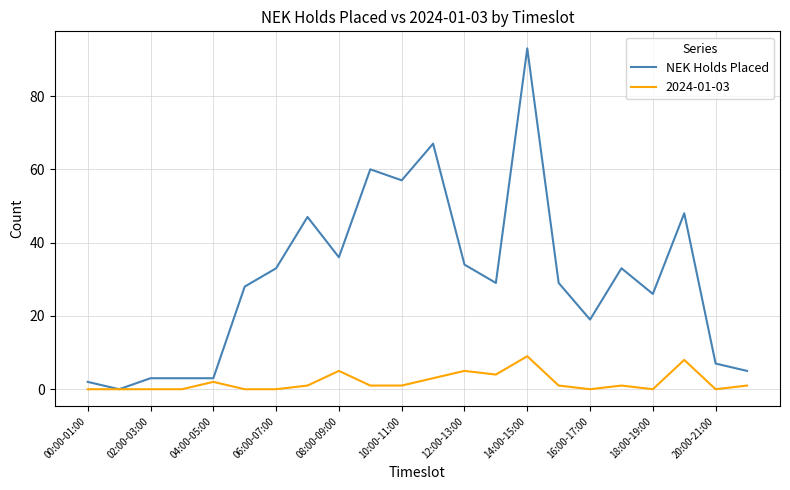

What is the maximum value shown in the chart?

93